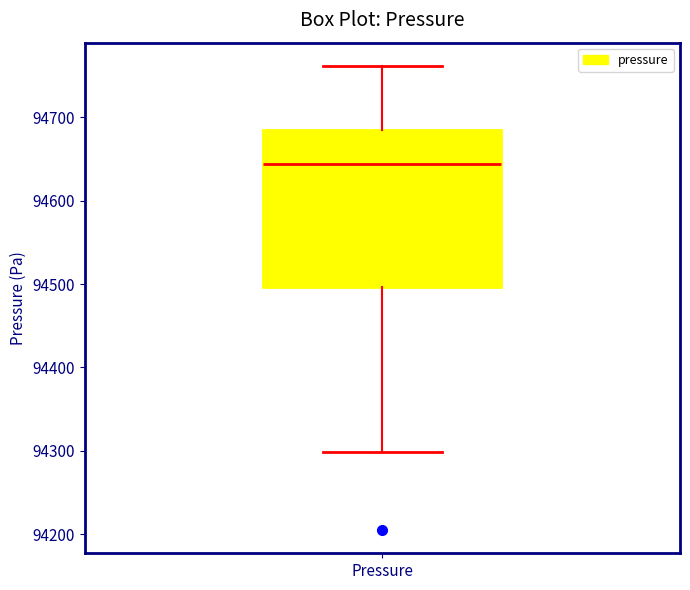

Read this box plot against the y-axis: the position of the median line, the range covered by the box, and the ends of both whiskers. The values are not printed on the chart, so give them approximately, as read against the axis.

median 94640, box 94500 to 94680, whiskers 94300 to 94760